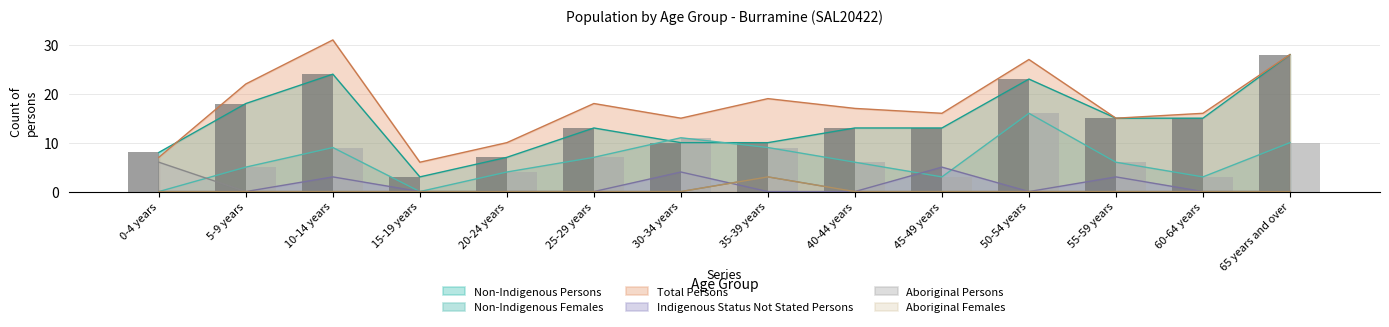

What is the sum of all Non-Indigenous Persons values?

200